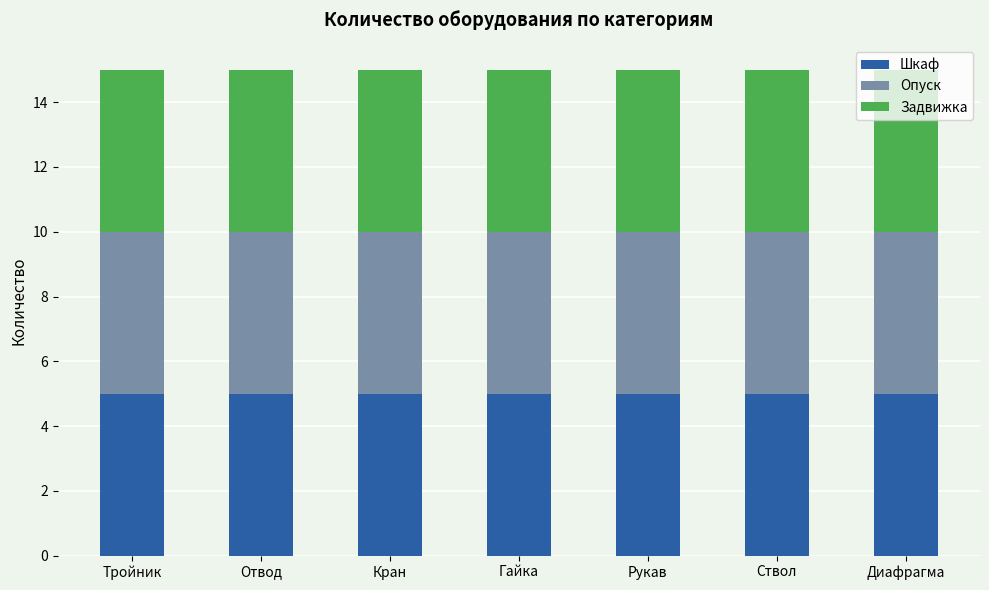

What is the label of the 7th bar from the left?

Диафрагма